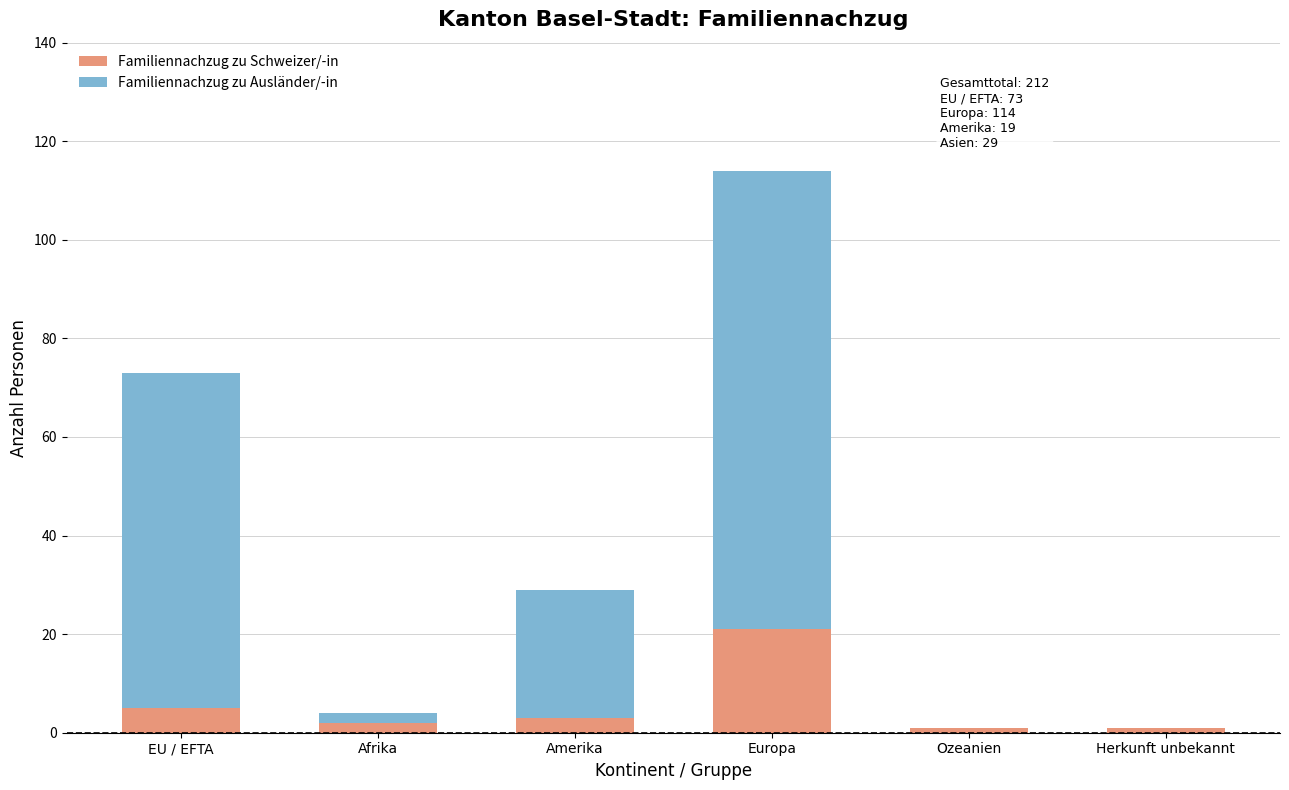

Is it true that Familiennachzug zu Schweizer/-in equals 3 at Amerika?

True